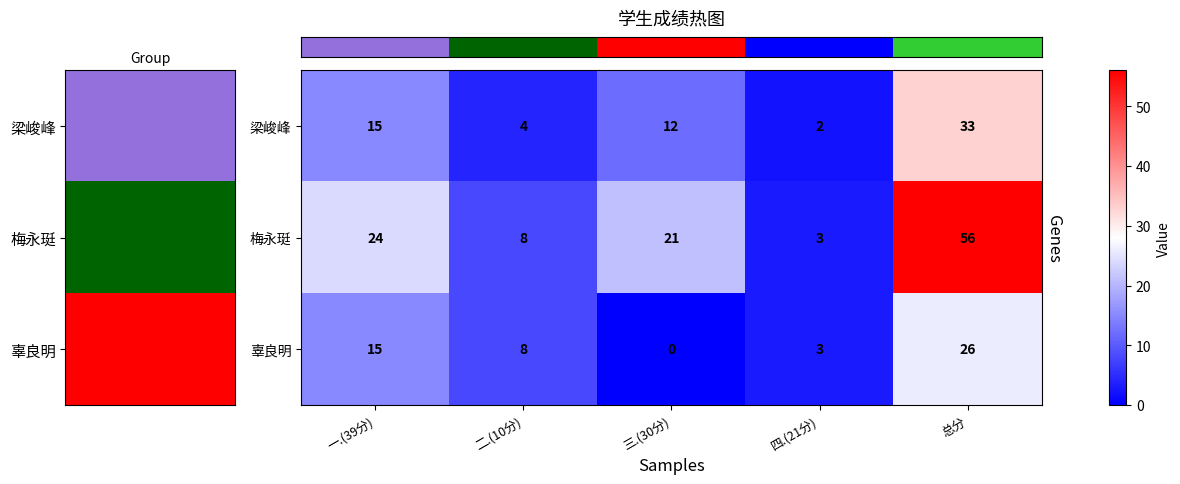

True or false: 梅永珽 has a value of 3 at 四.(21分).

True